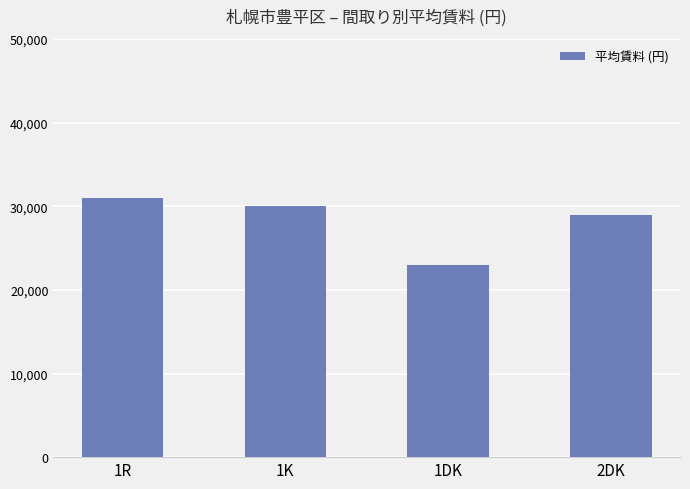

Which label corresponds to the smallest value in the chart?

1DK